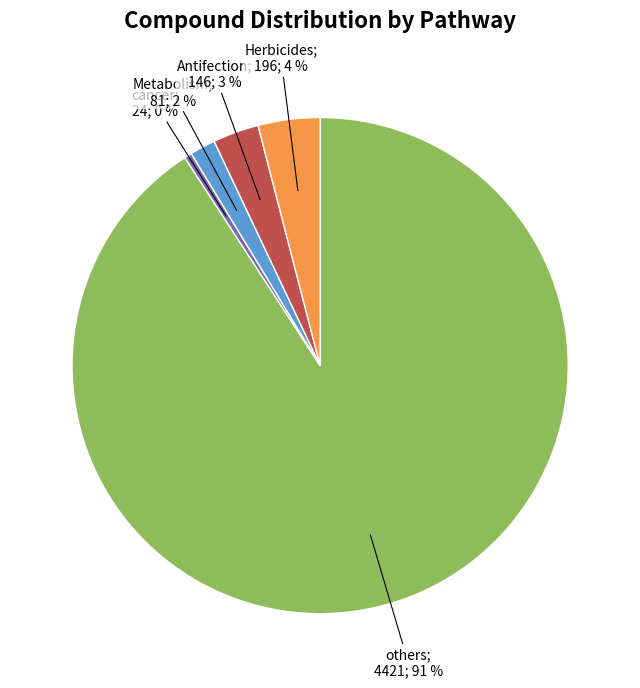

Is there any slice that represents more than half of the pie?

Yes